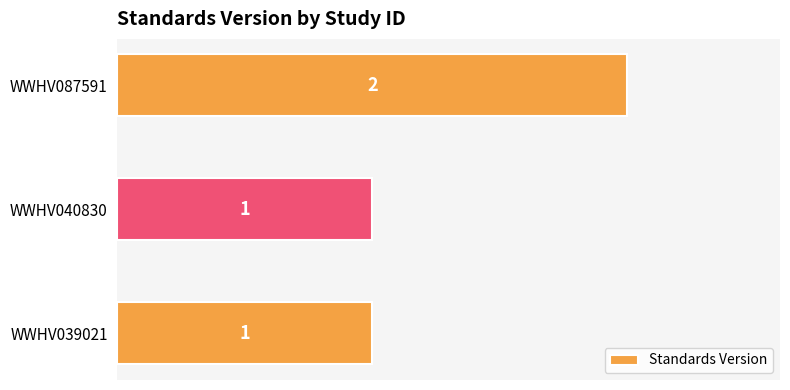

What is the sum of all values?

4